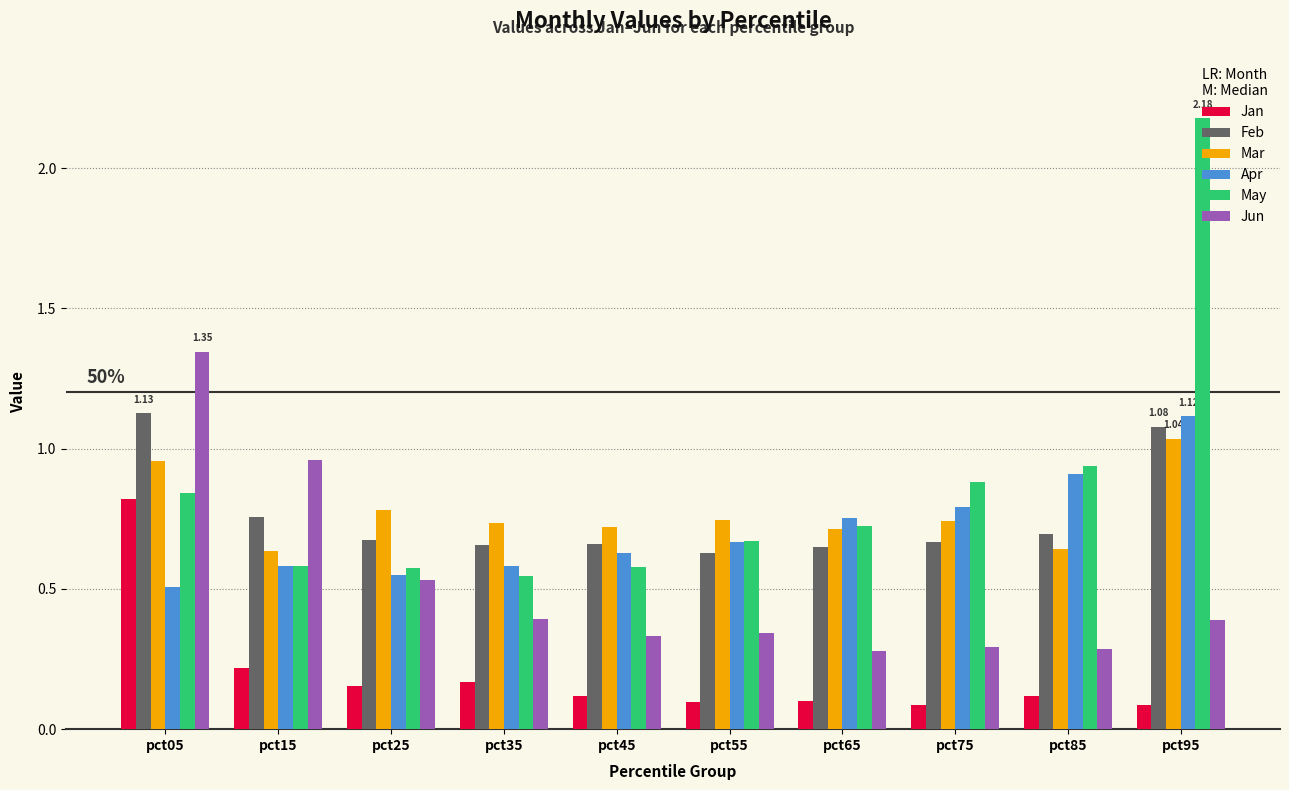

Which series has the largest range (max minus min)?

May